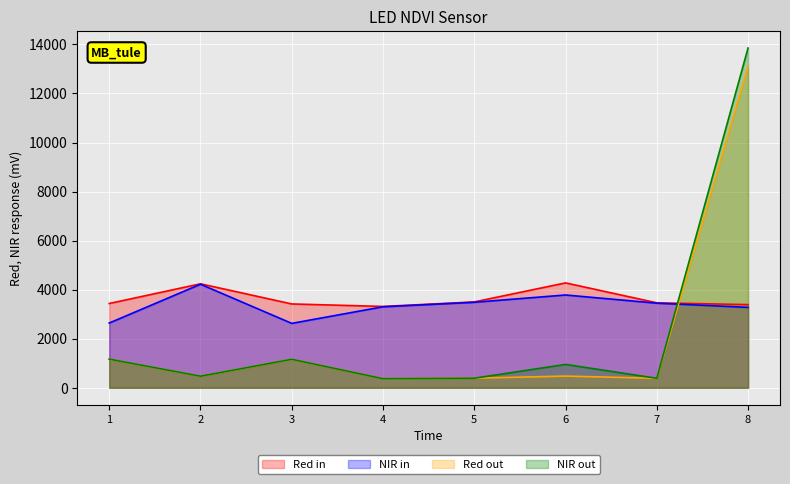

The value of уплачено at 8 is 5870.8. True or false?

False